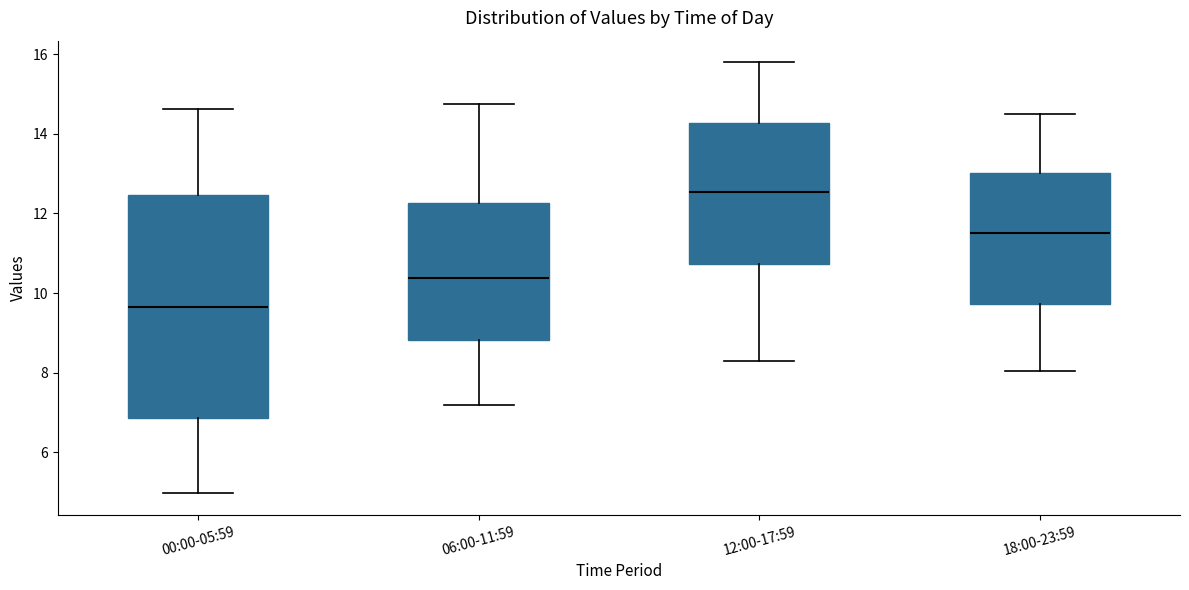

Which box's median line is the highest?

12:00-17:59